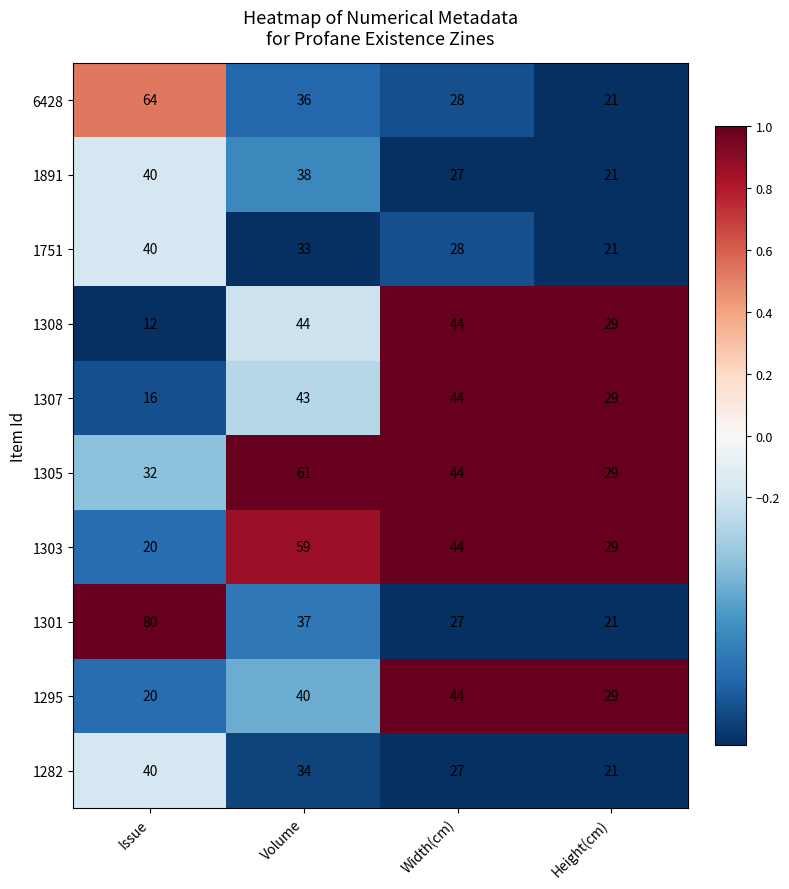

What is the difference between the highest and lowest values at Volume?

28